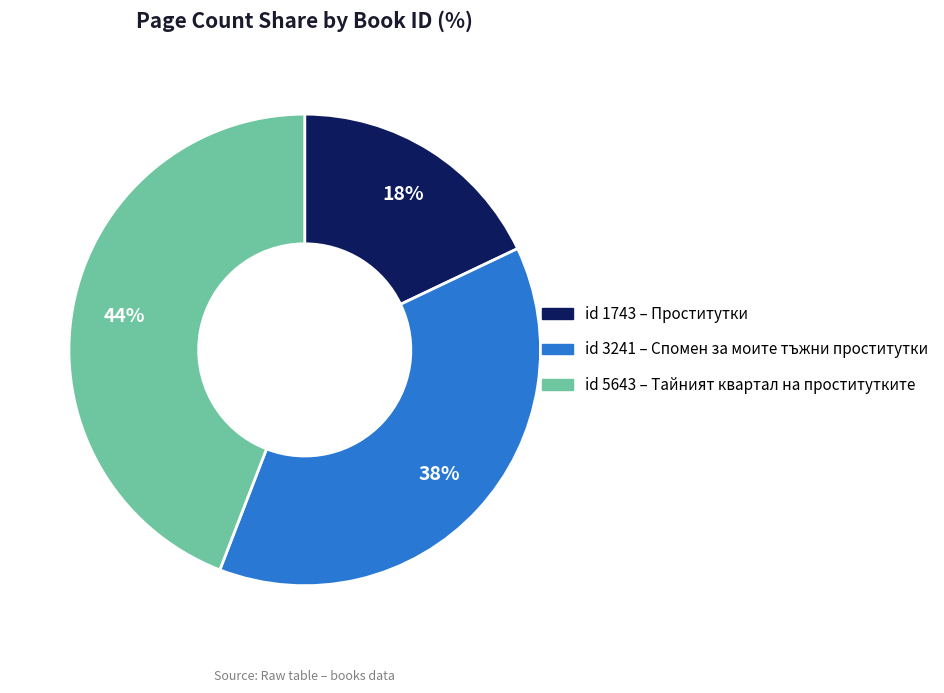

Count the number of slices in the pie.

3